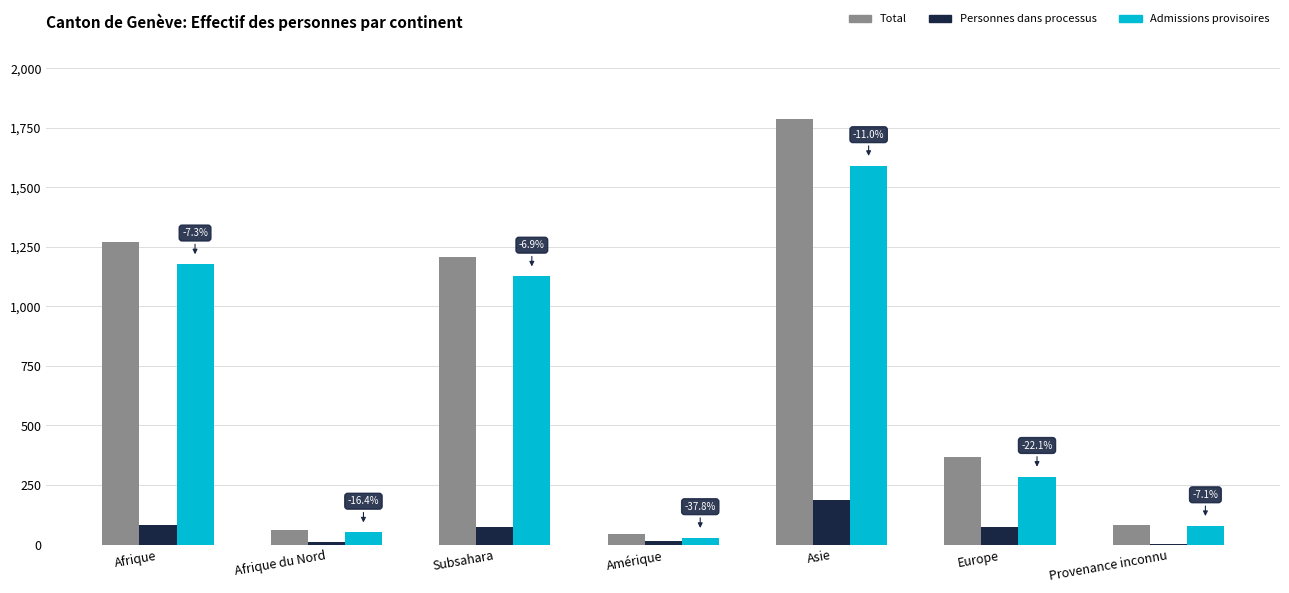

Is it true that Total equals 61 at Afrique du Nord?

True